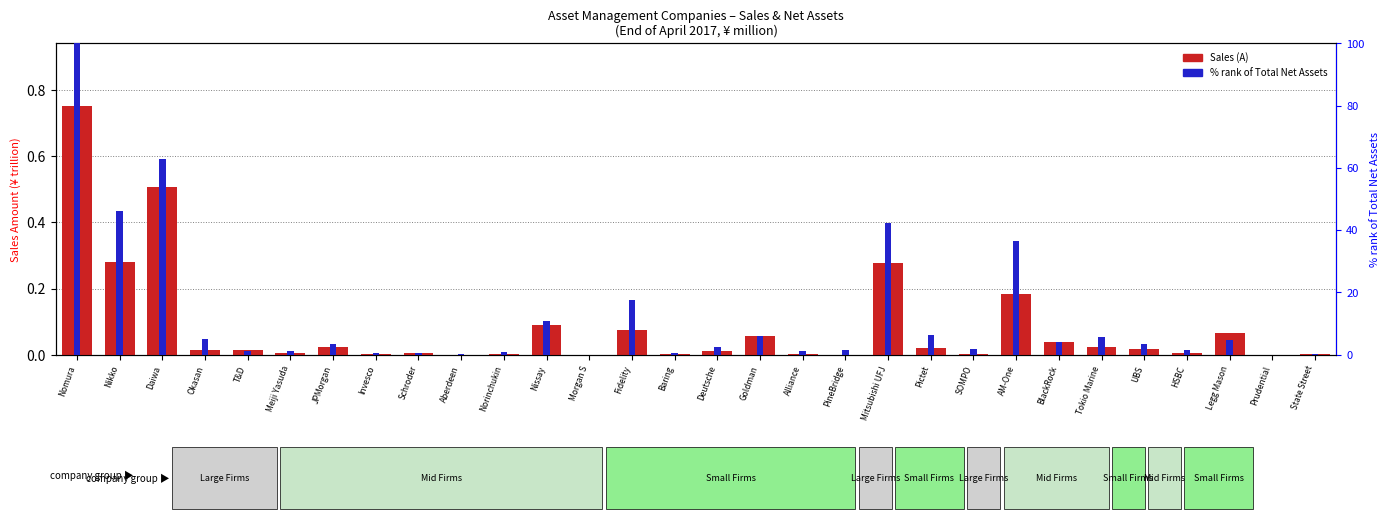

Is it true that % rank of Total Net Assets equals 6.1 at UBS?

False